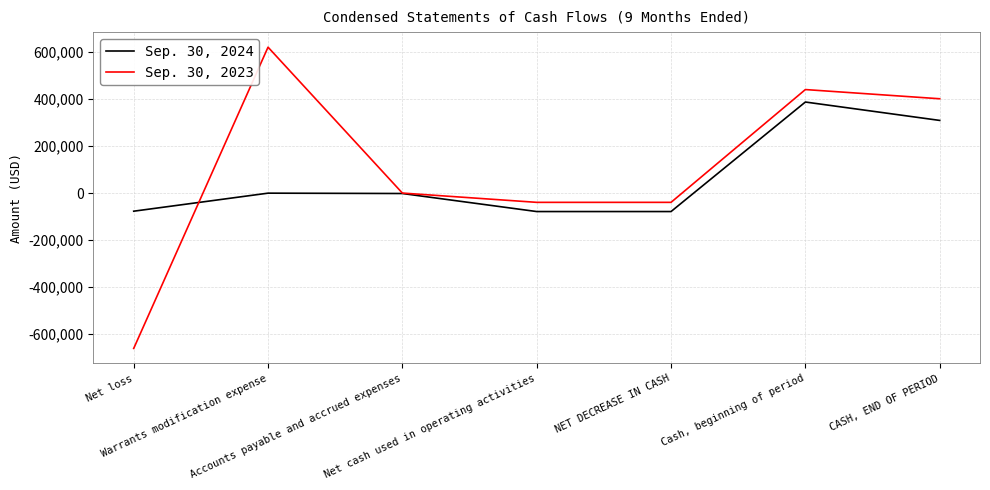

What is the minimum value shown in the chart?

-661348